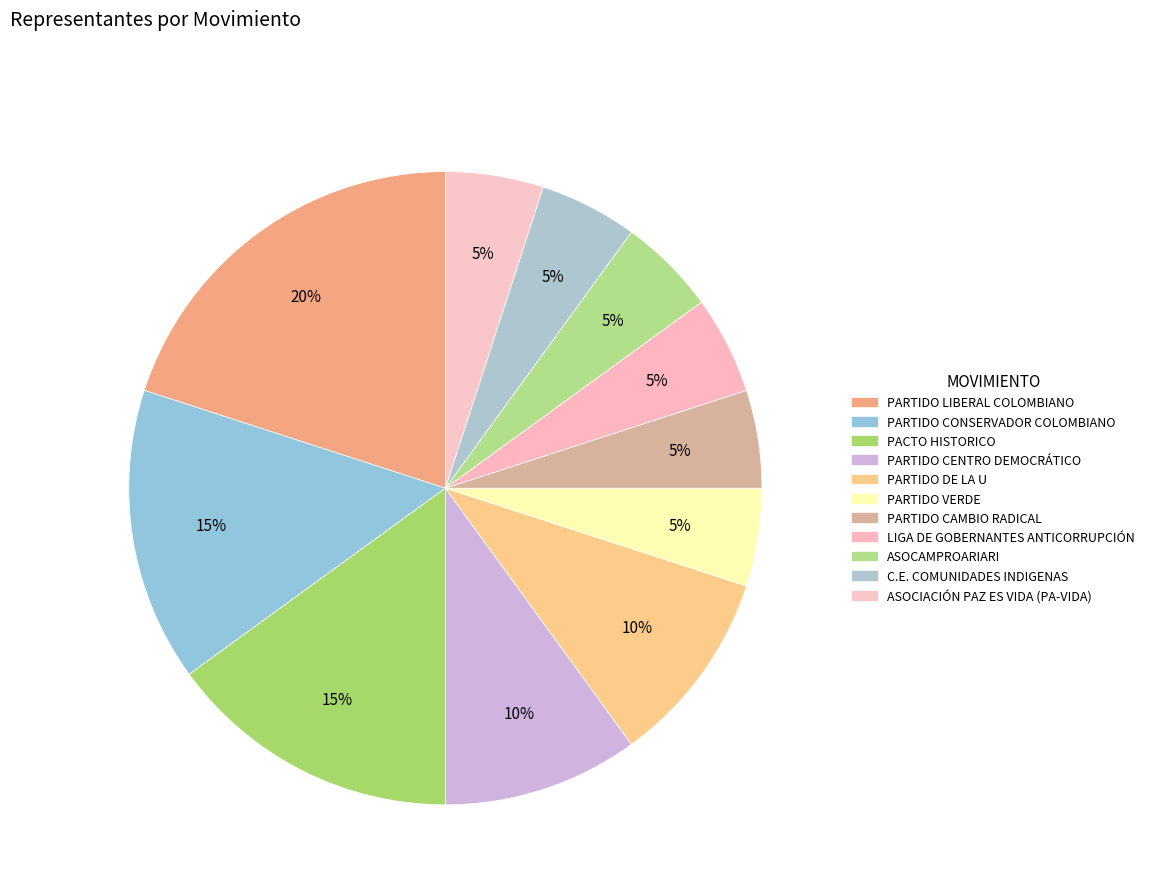

To the nearest percent, what portion does PARTIDO CAMBIO RADICAL represent?

5%